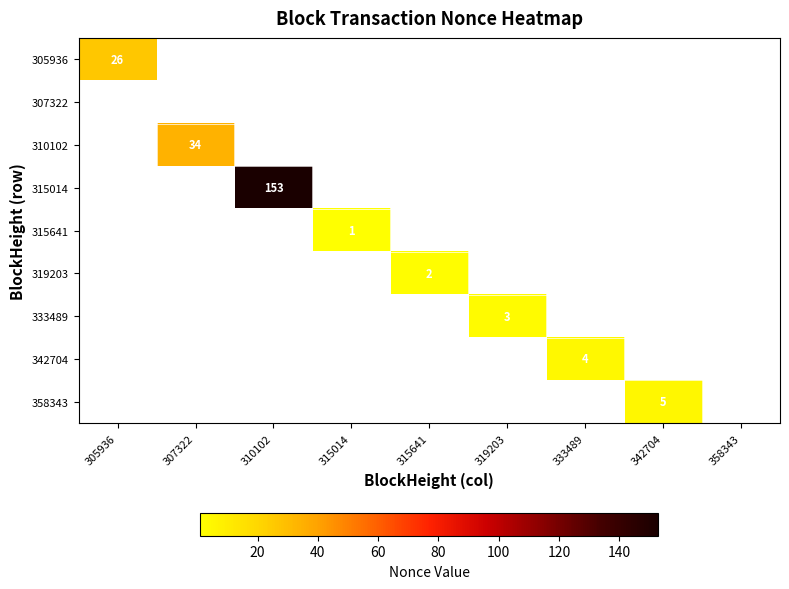

The 333489 series shows 3 at 319203. True or false?

True